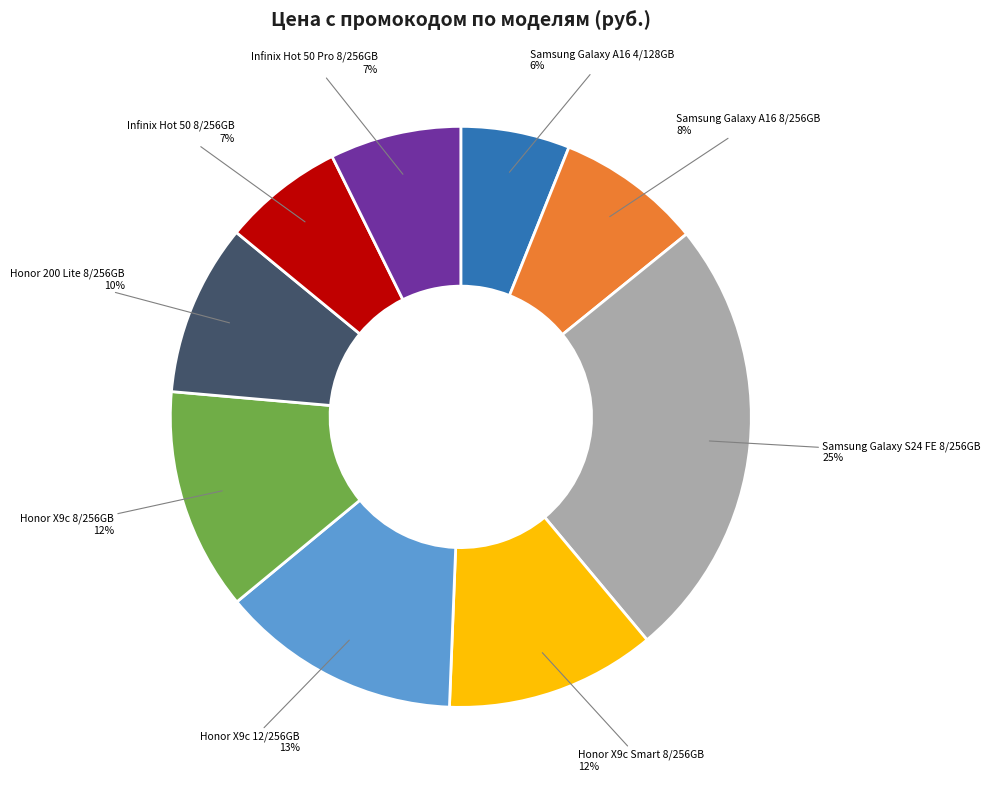

To the nearest percent, what is the average slice percentage?

11%